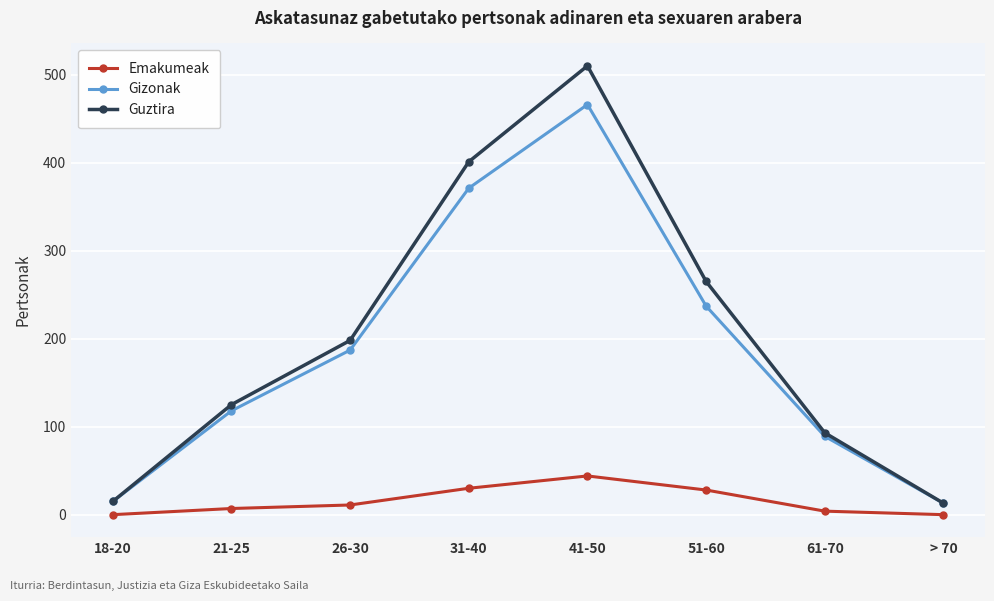

True or false: Guztira has a value of 510 at 41-50.

True